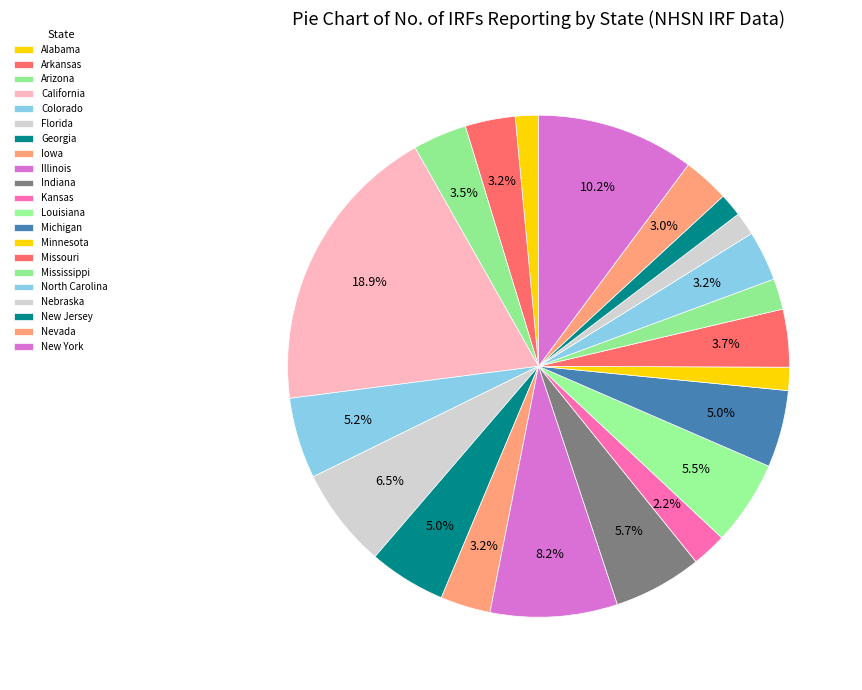

Which category has the smallest portion of the pie?

Alabama